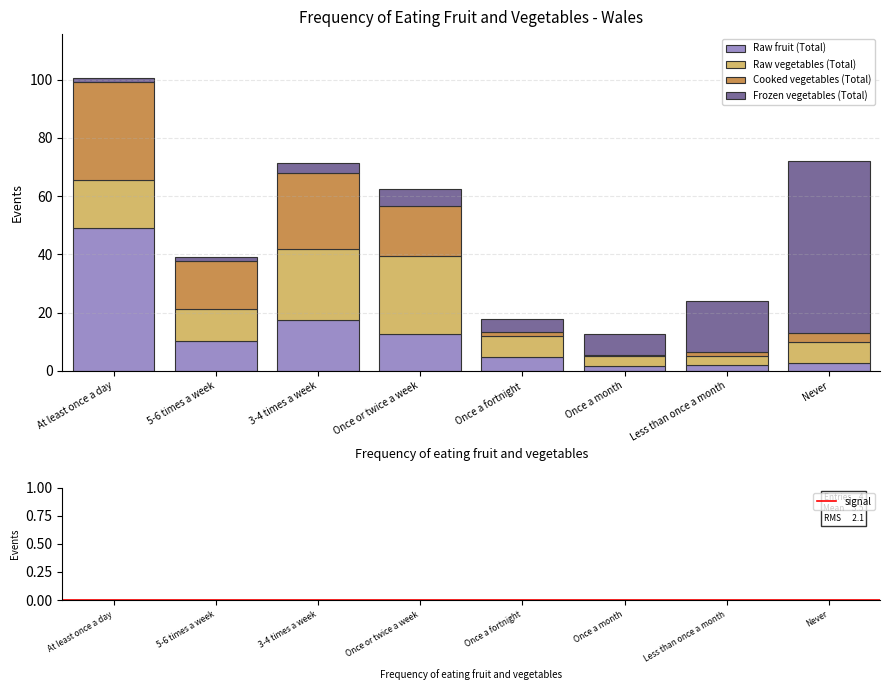

At which label does Raw fruit (Total) reach its peak?

At least once a day